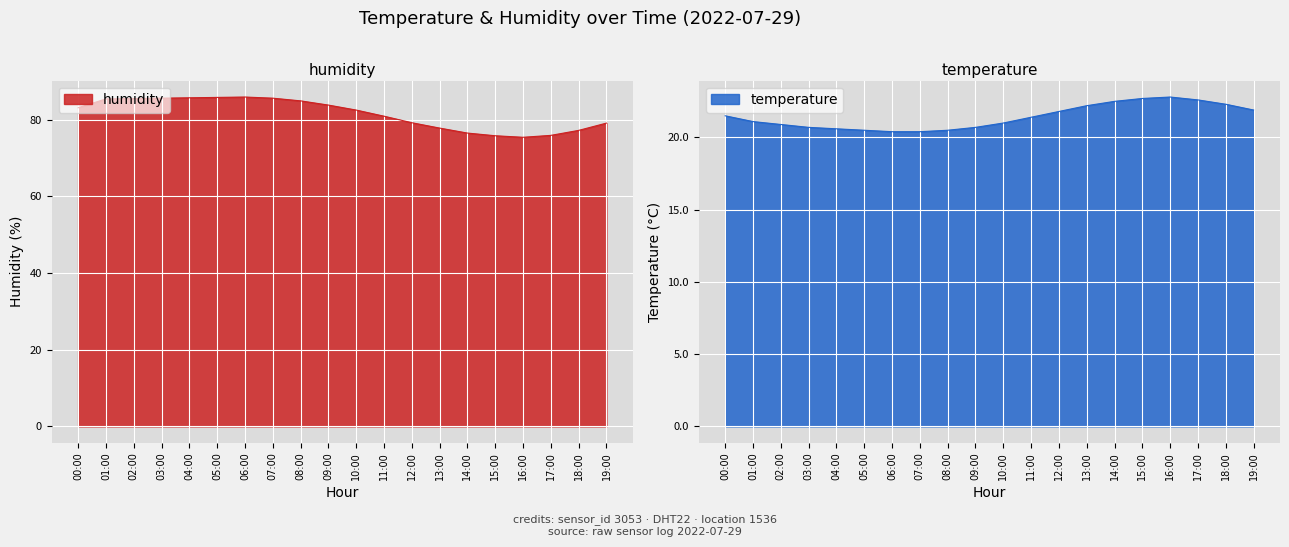

What is the label of the 18th point from the left?

17:00